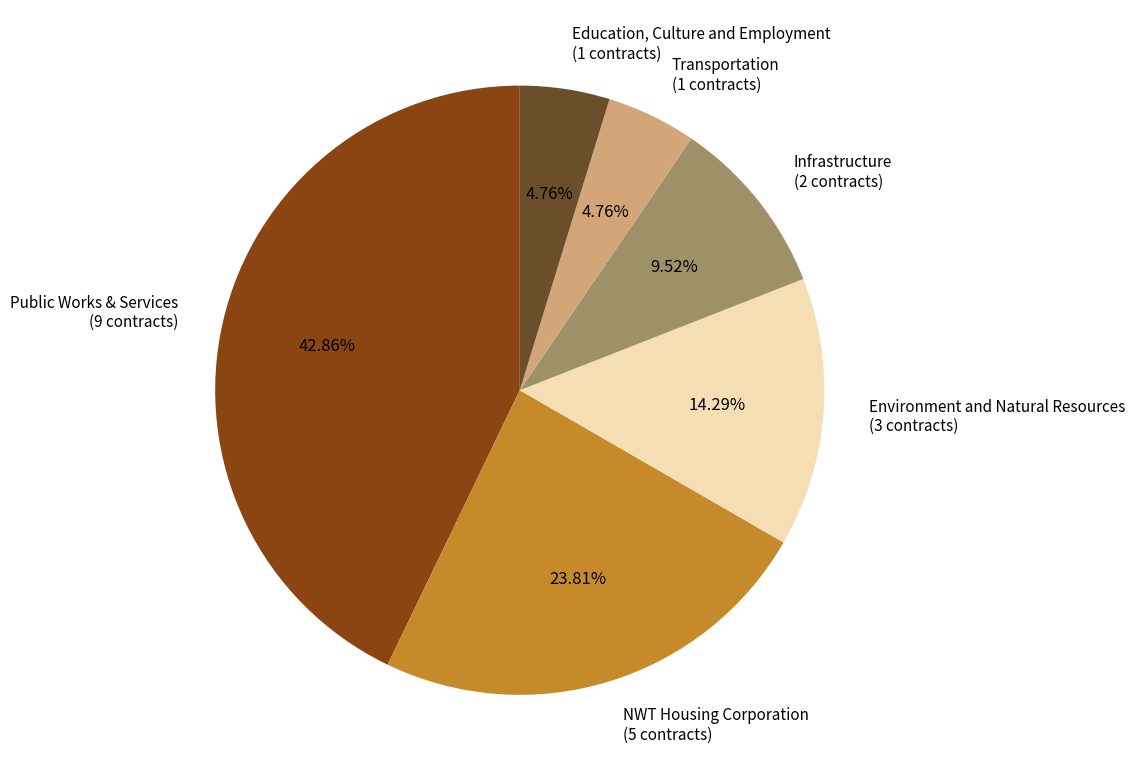

How many segments does this pie chart have?

6